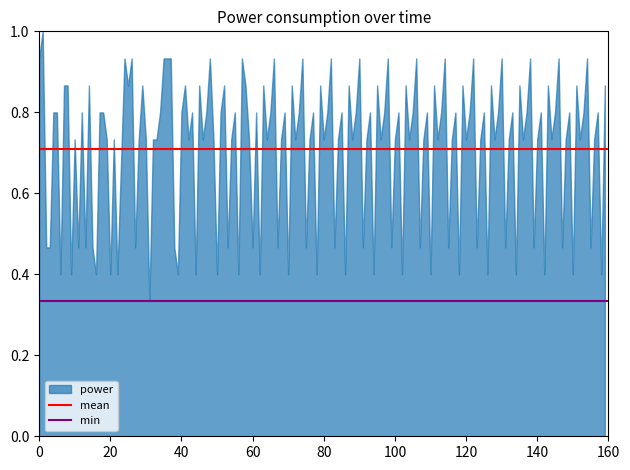

What is the value of the mean point at the 1st from the left?

0.7